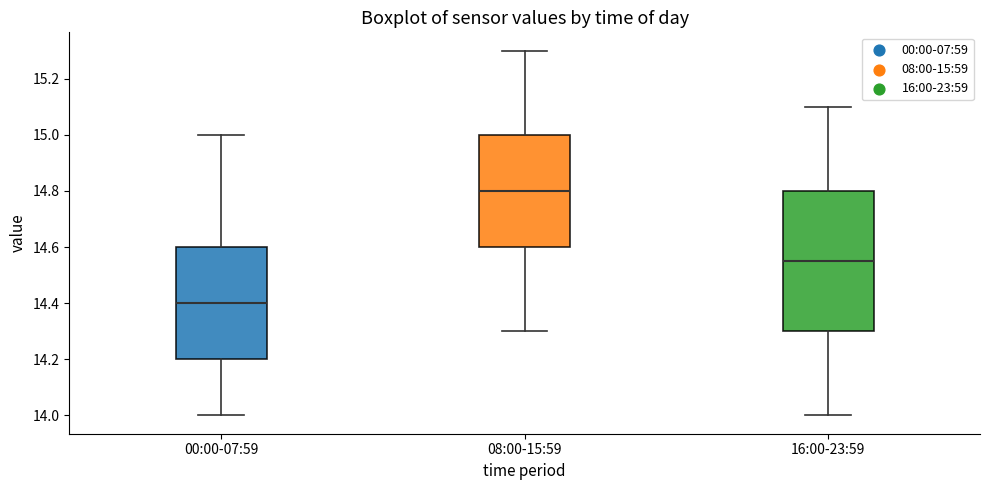

Where does the lower whisker of the box for 16:00-23:59 end on the y-axis? The values are not printed on the chart, so give them approximately, as read against the axis.

14.00